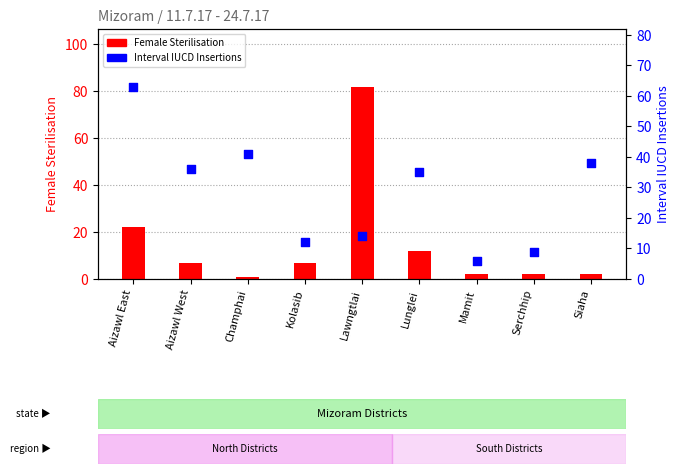

At which category is the sum across all series the highest?

Lawngtlai